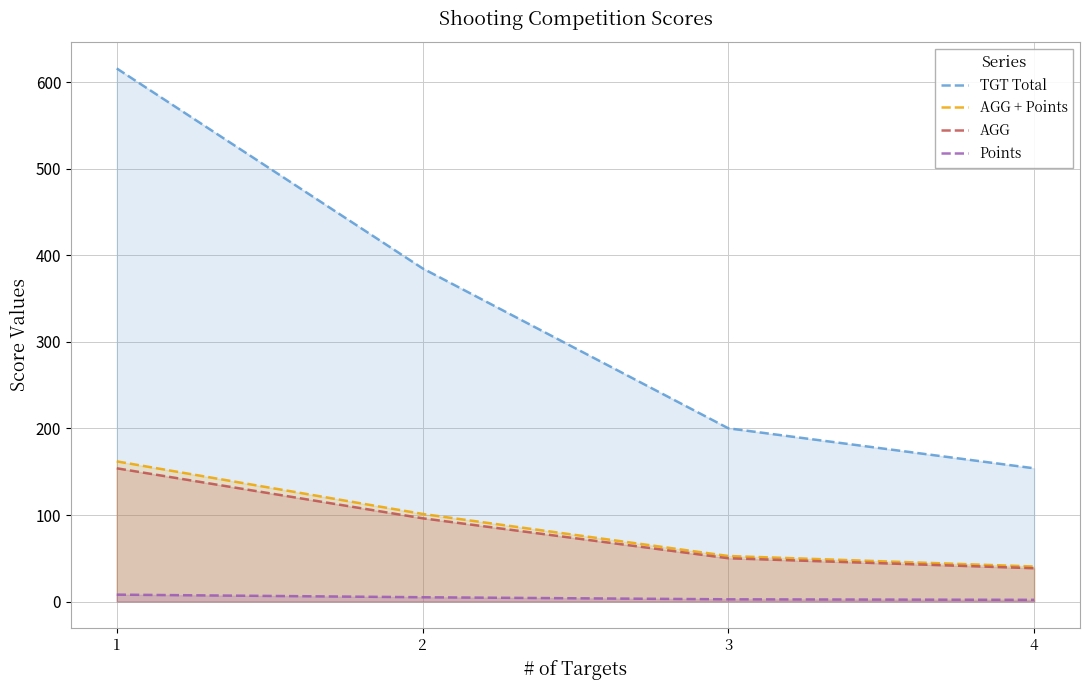

Which has a higher value, 2 or 1?

1